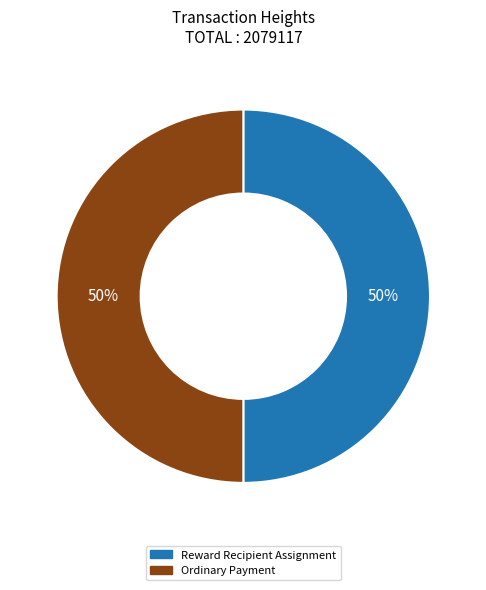

To the nearest percent, what is the average slice percentage?

50%